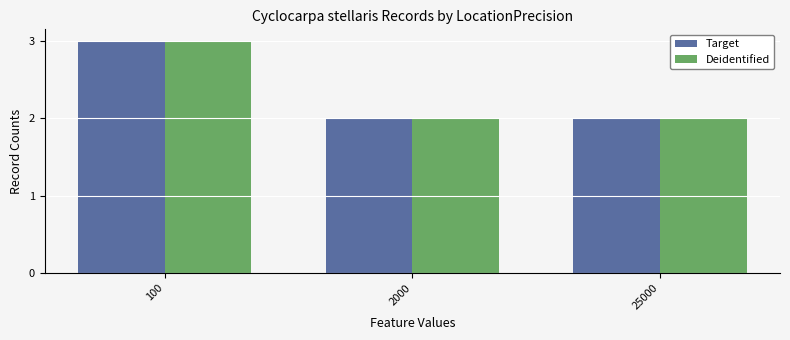

What is the value of the Deidentified bar at the 2nd from the left?

2